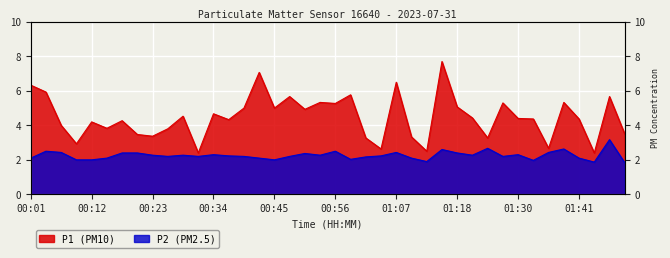

Rank the series at 01:02 from lowest to highest value.

P2, P1